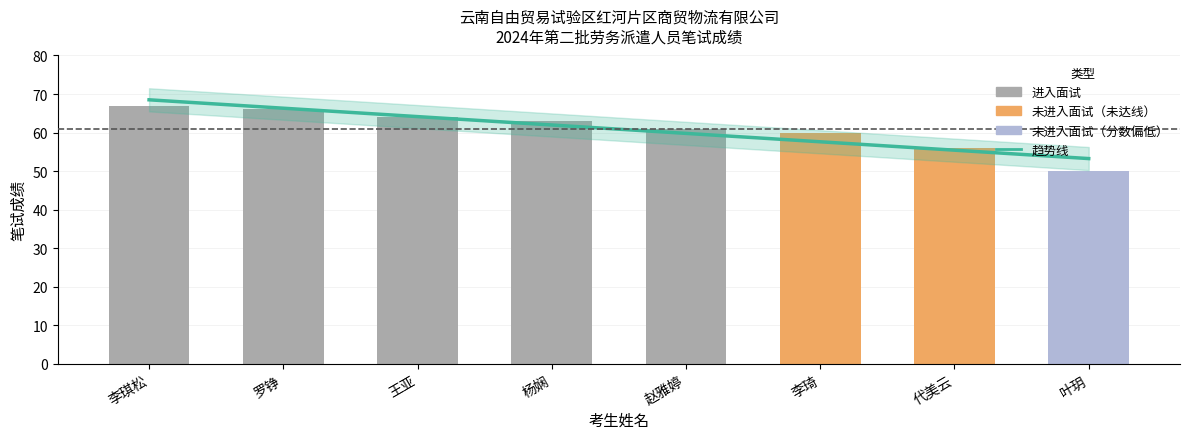

Where is the data nearest to the value 58?

李琦